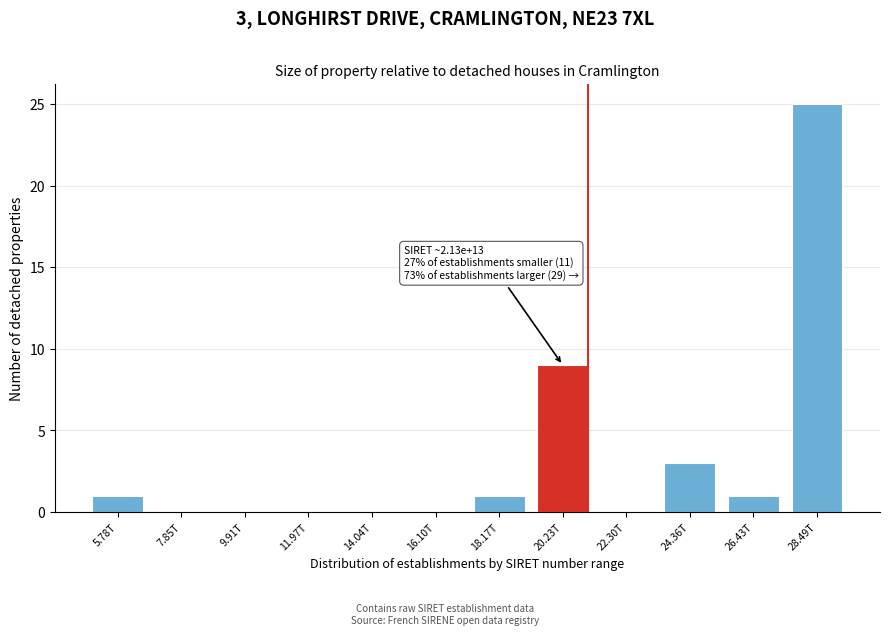

Reading left to right, extract all data points from this chart.

5.78T=1	7.85T=0	9.91T=0	11.97T=0	14.04T=0	16.10T=0	18.17T=1	20.23T=9	22.30T=0	24.36T=3	26.43T=1	28.49T=25